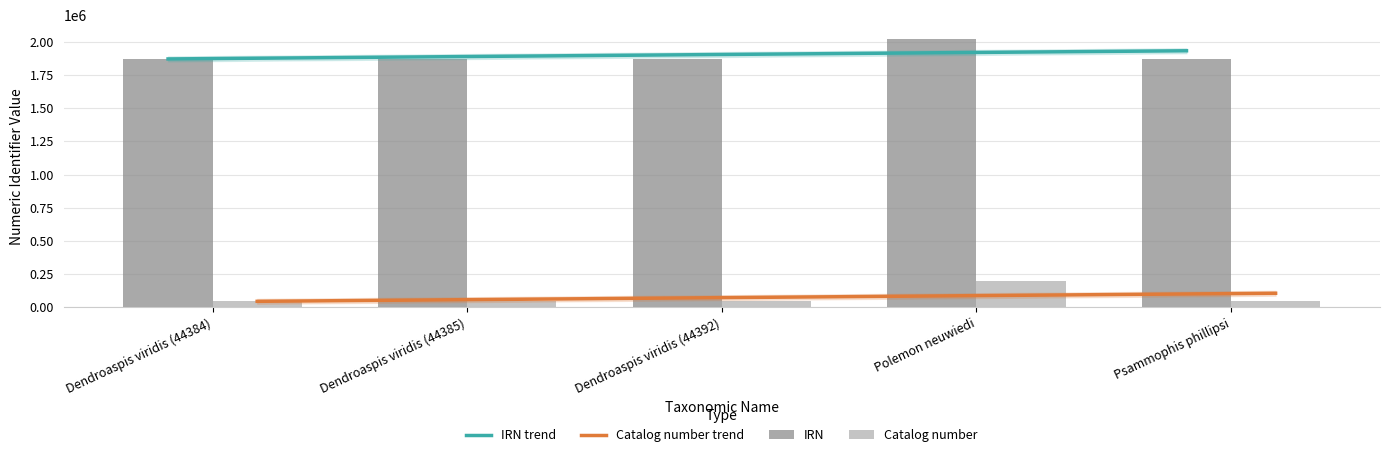

Is the value of Catalog number at Psammophis phillipsi greater than the value of IRN at Dendroaspis viridis (44384)?

No